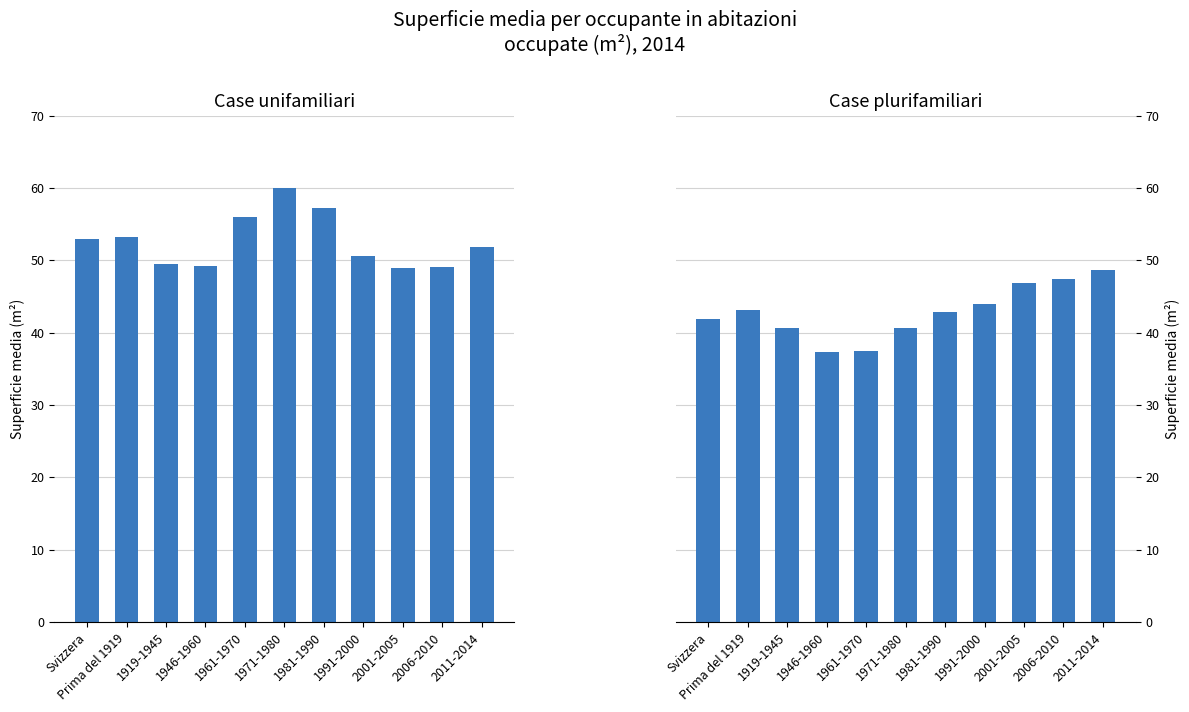

Reading right to left, what are all the values shown in this chart?

Case unifamiliari: 2011-2014=51.8	2006-2010=49.1	2001-2005=48.9	1991-2000=50.6	1981-1990=57.3	1971-1980=60.0	1961-1970=56.0	1946-1960=49.2	1919-1945=49.5	Prima del 1919=53.3	Svizzera=52.9
Case plurifamiliari: 2011-2014=48.7	2006-2010=47.5	2001-2005=46.9	1991-2000=44.0	1981-1990=42.9	1971-1980=40.7	1961-1970=37.5	1946-1960=37.4	1919-1945=40.7	Prima del 1919=43.2	Svizzera=41.9